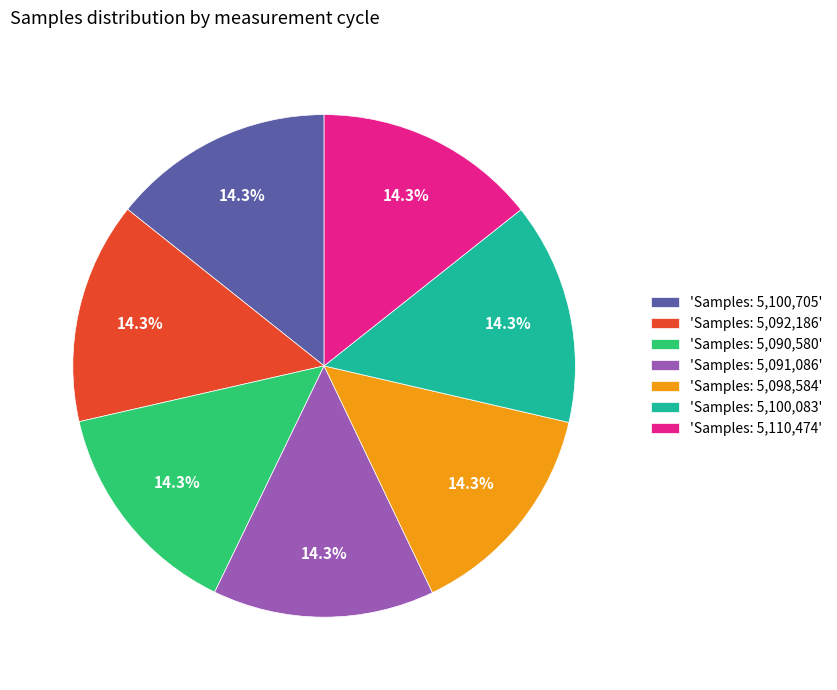

What is the ratio of the value at 'Samples: 5,100,083' to the value at 'Samples: 5,098,584'?

1.0